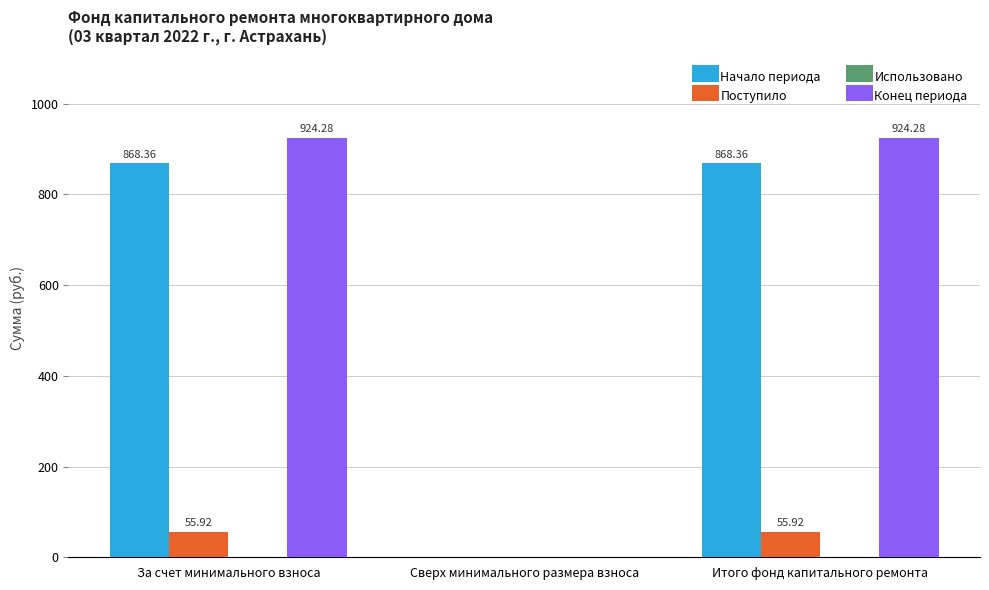

The Поступило series shows 55.9 at Итого фонд капитального ремонта. True or false?

True